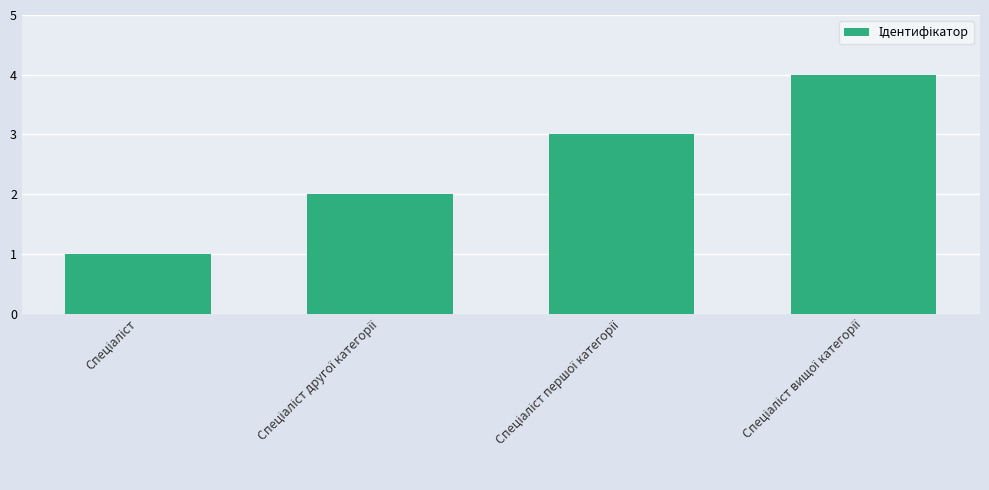

What is the difference between the maximum and minimum values?

3